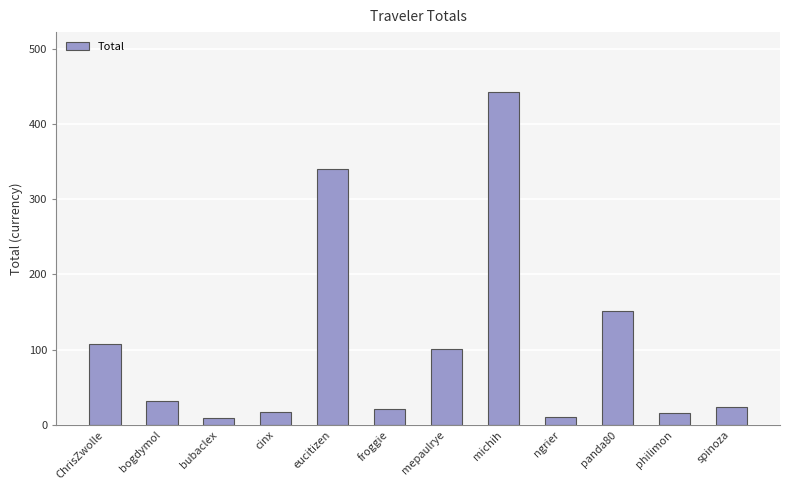

What position from the right is froggie?

7